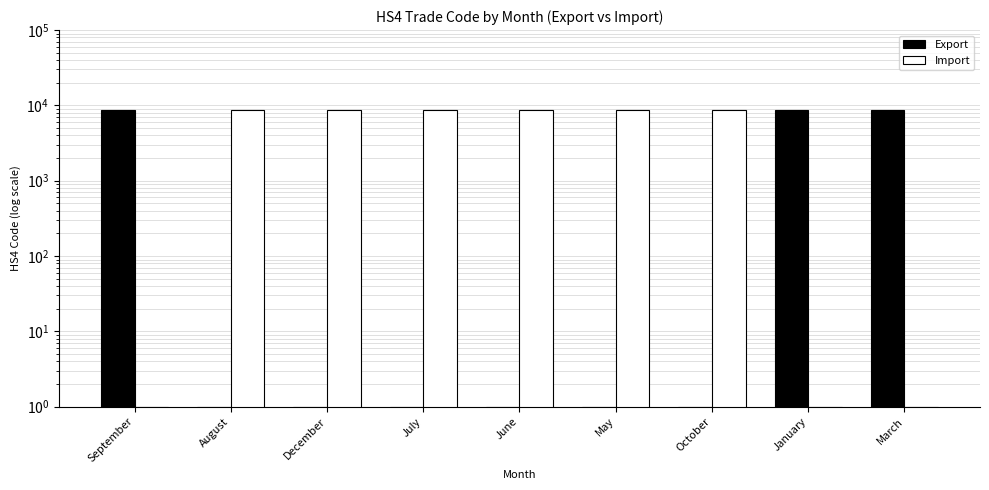

The value of Import at June is 2399. True or false?

False